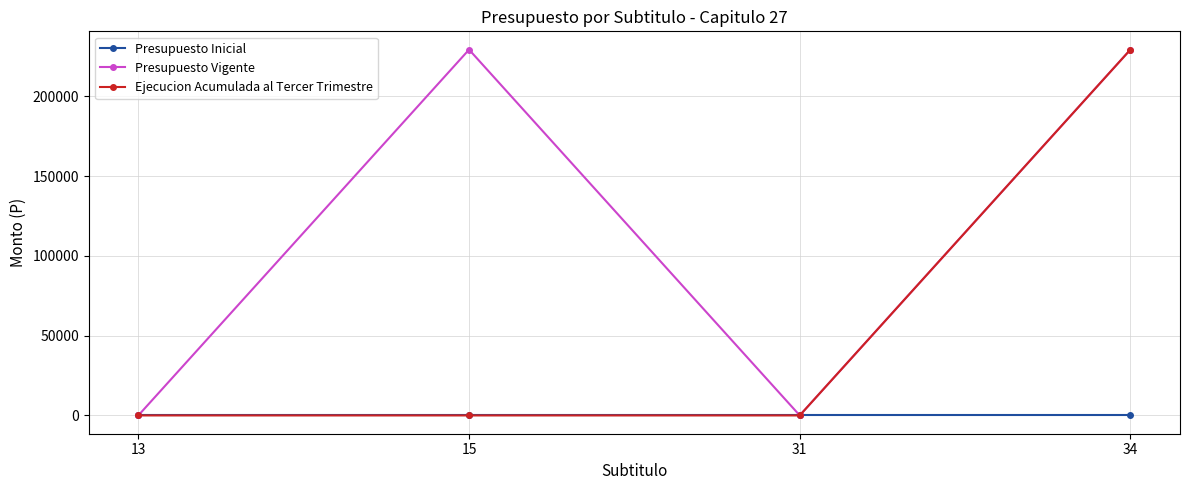

How many interior local valleys does the Presupuesto Vigente series have?

1